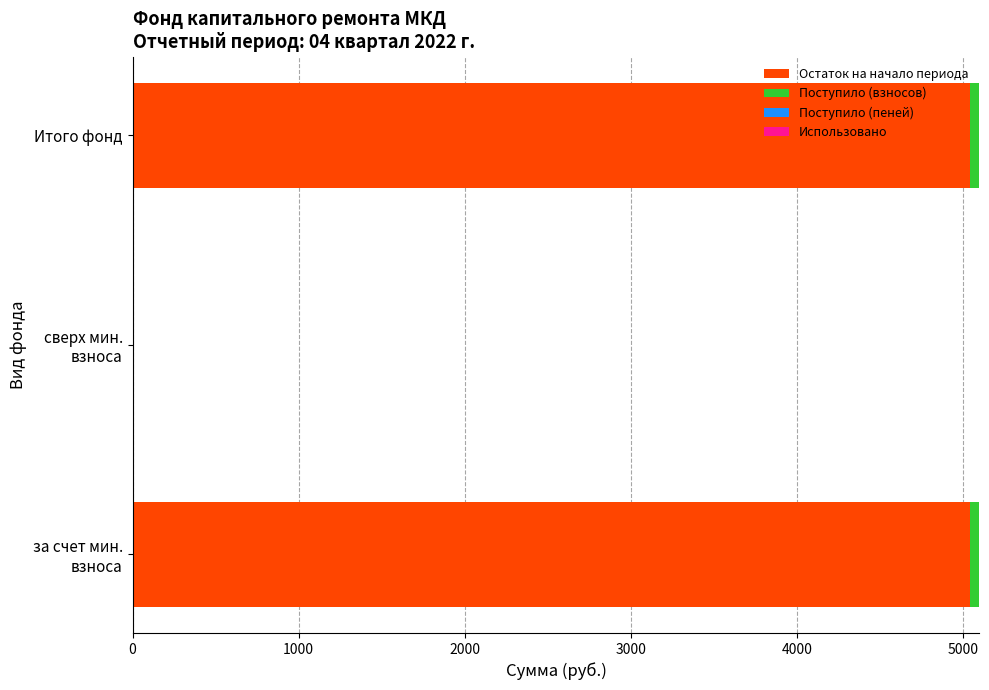

The Остаток на начало периода series shows 7346.5 at Итого фонд. True or false?

False